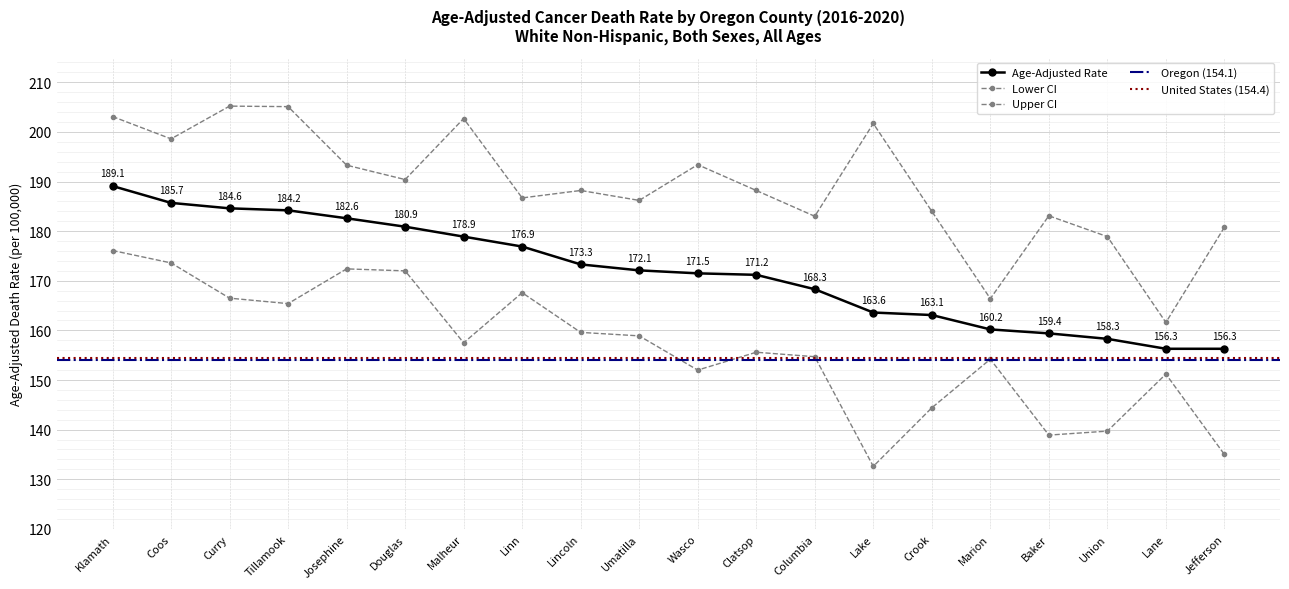

What is the sum of all Lower CI values?

3127.9